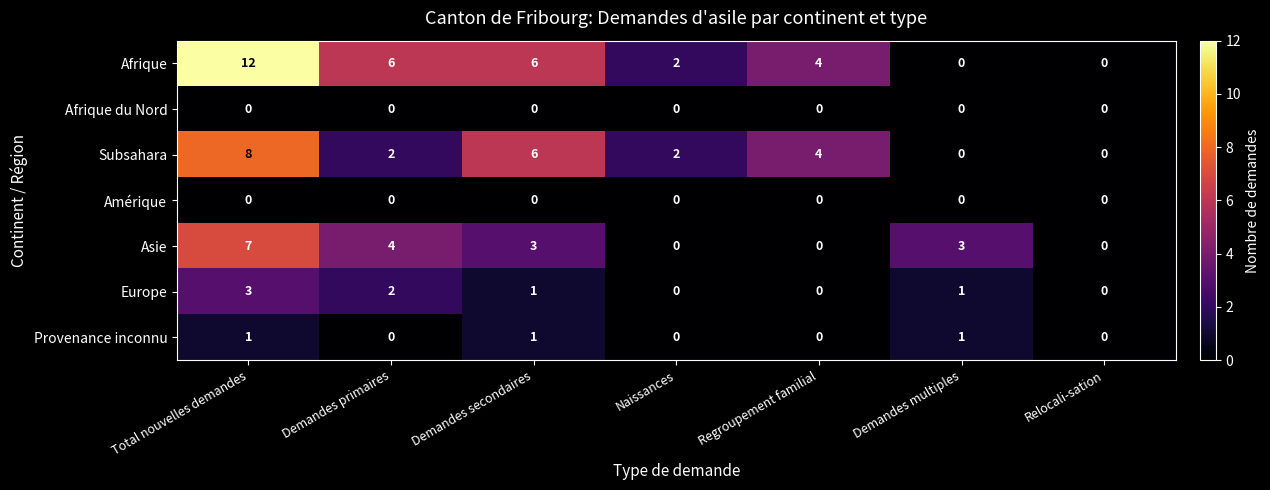

Which series has the largest range (max minus min)?

Afrique